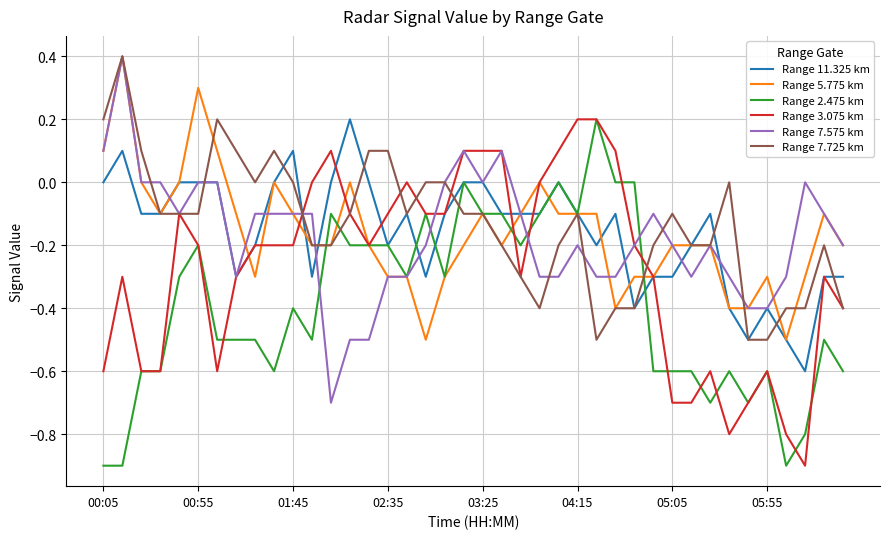

How many Range 7.725 km values are between 0 and 1?

13